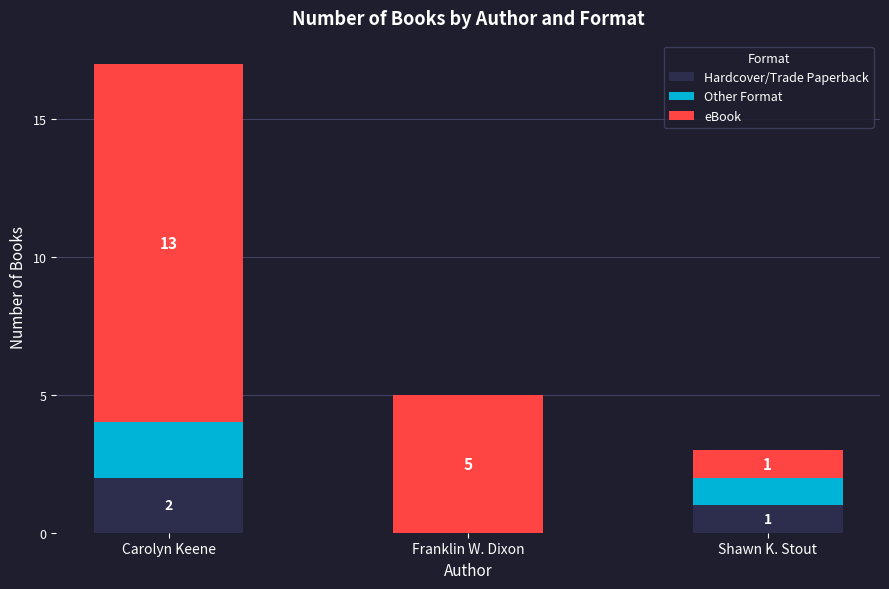

Which category has the highest value in the Hardcover/Trade Paperback series?

Carolyn Keene